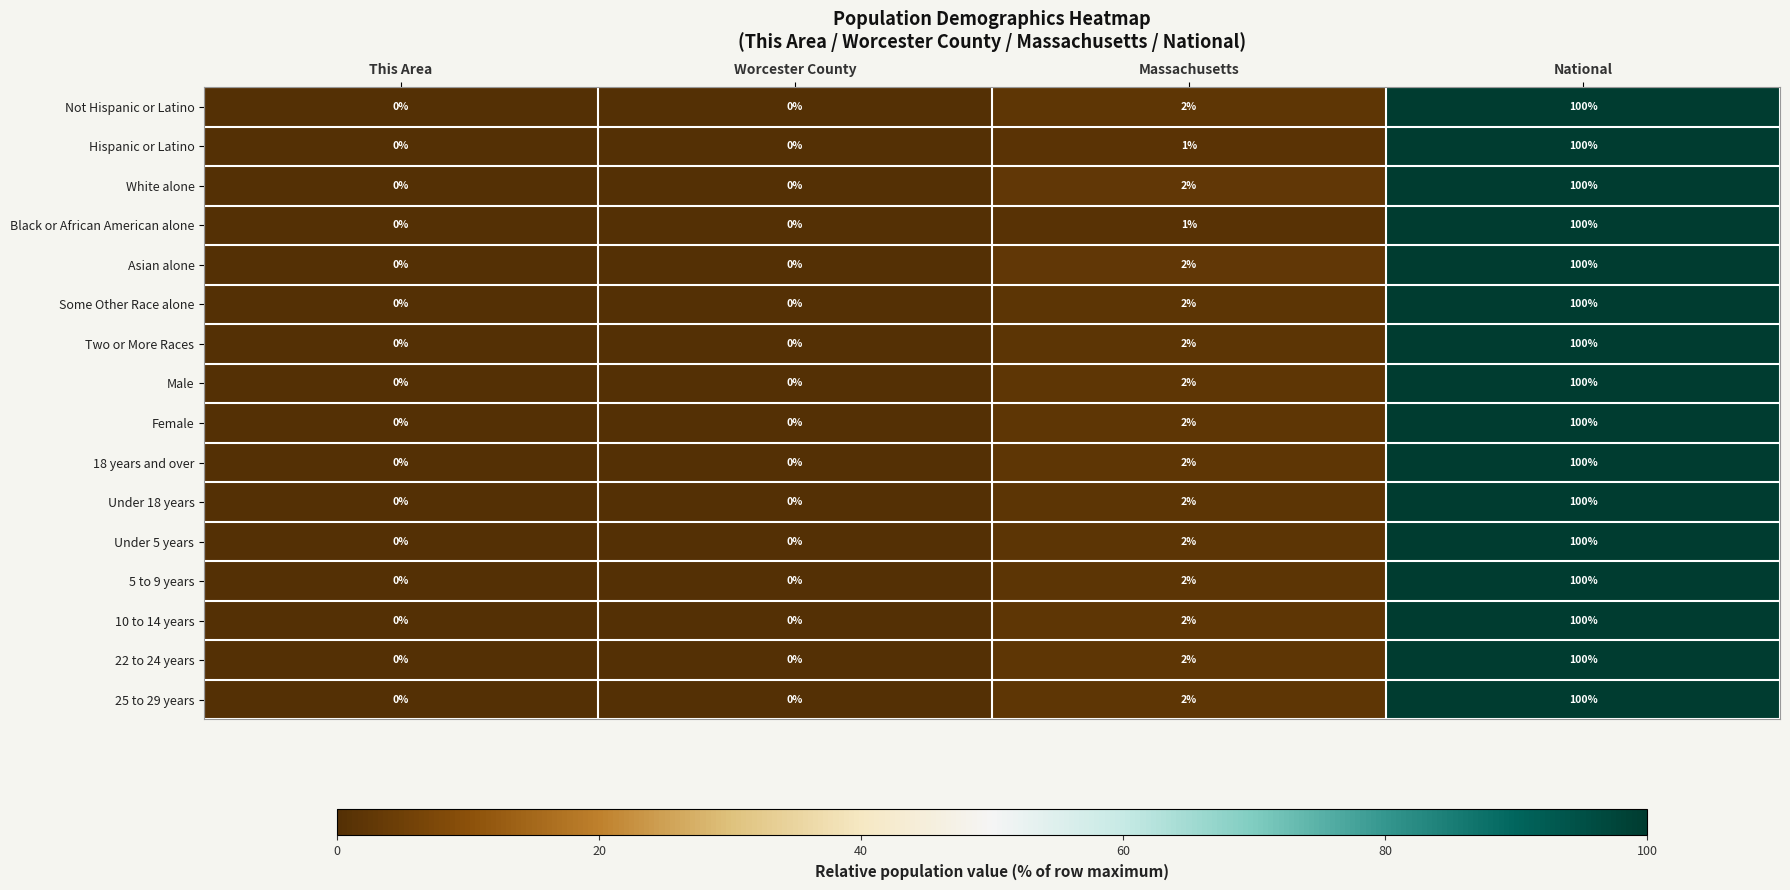

At which label is Asian alone closest to 50?

Massachusetts